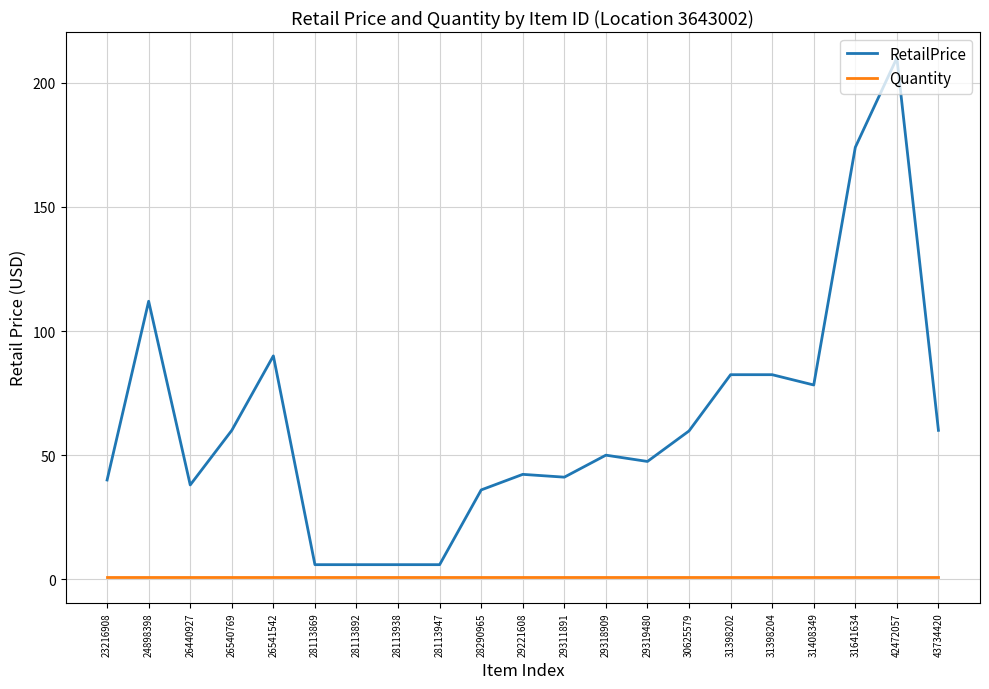

Between 26440927 and 30625579, which series saw the biggest shift?

RetailPrice